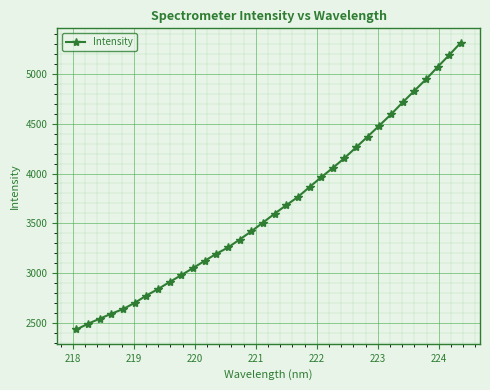

True or false: the data has more than 1 interior local peaks.

False